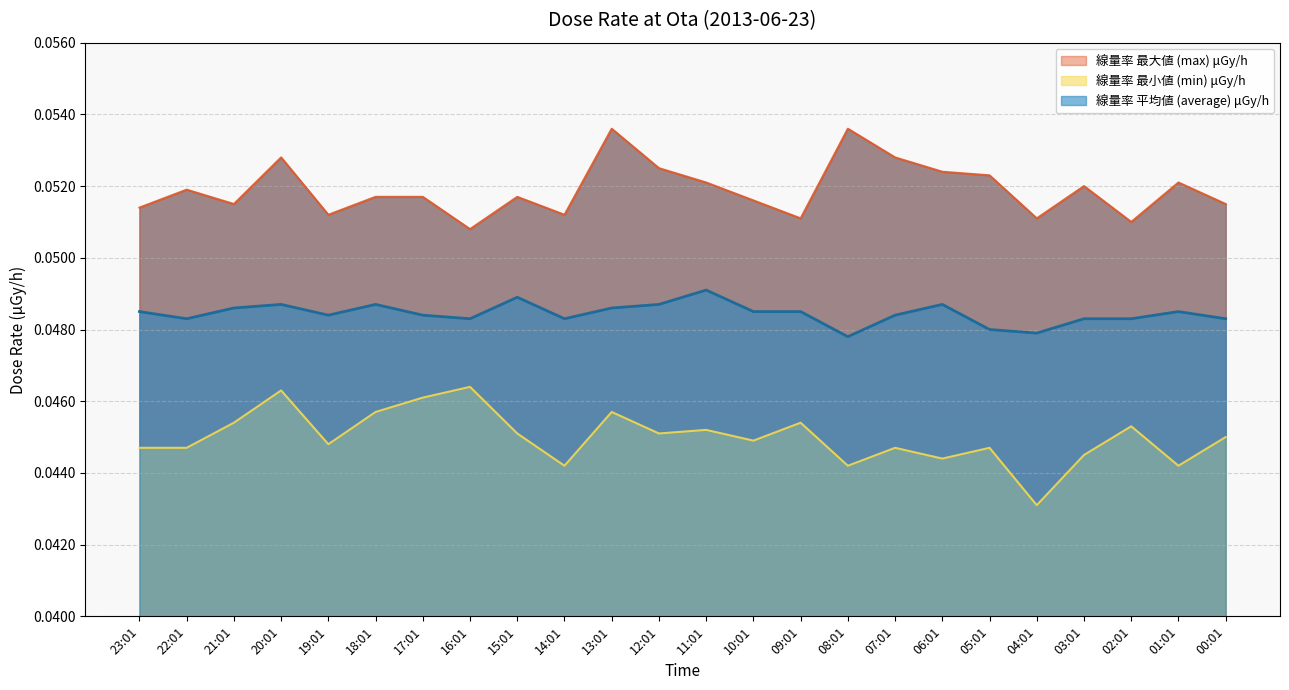

True or false: max and min cross at least once.

False